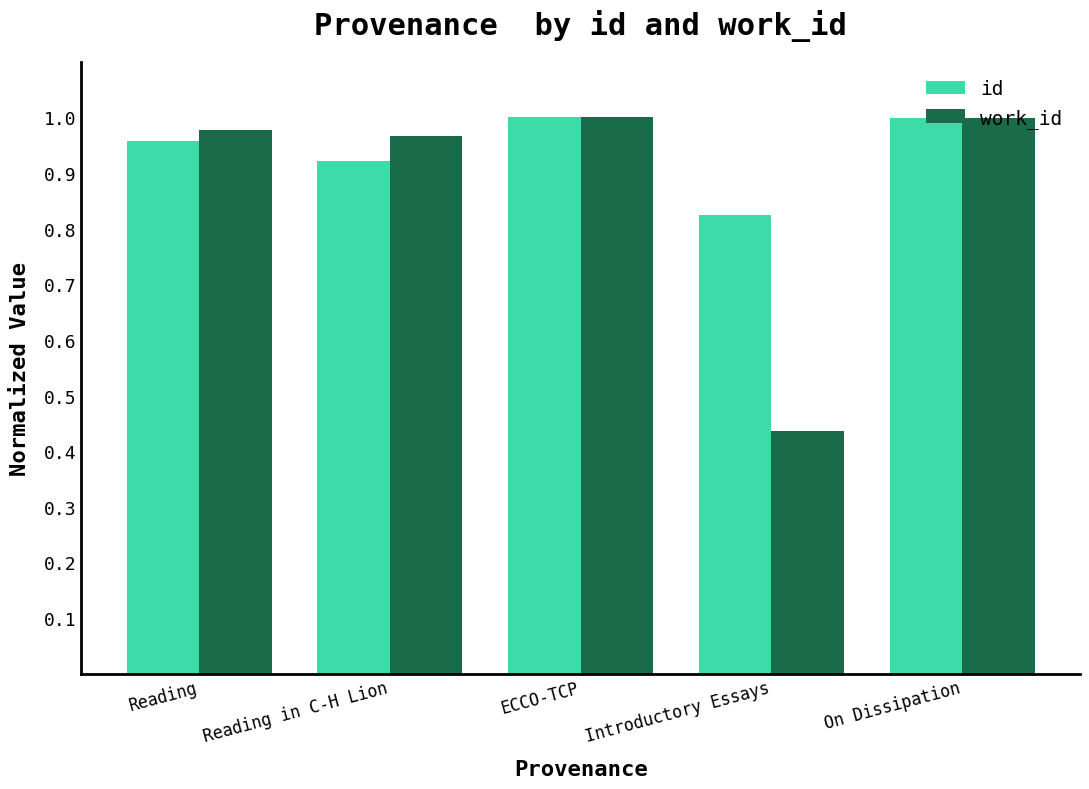

What is the total value across all series at ECCO-TCP?

2.0